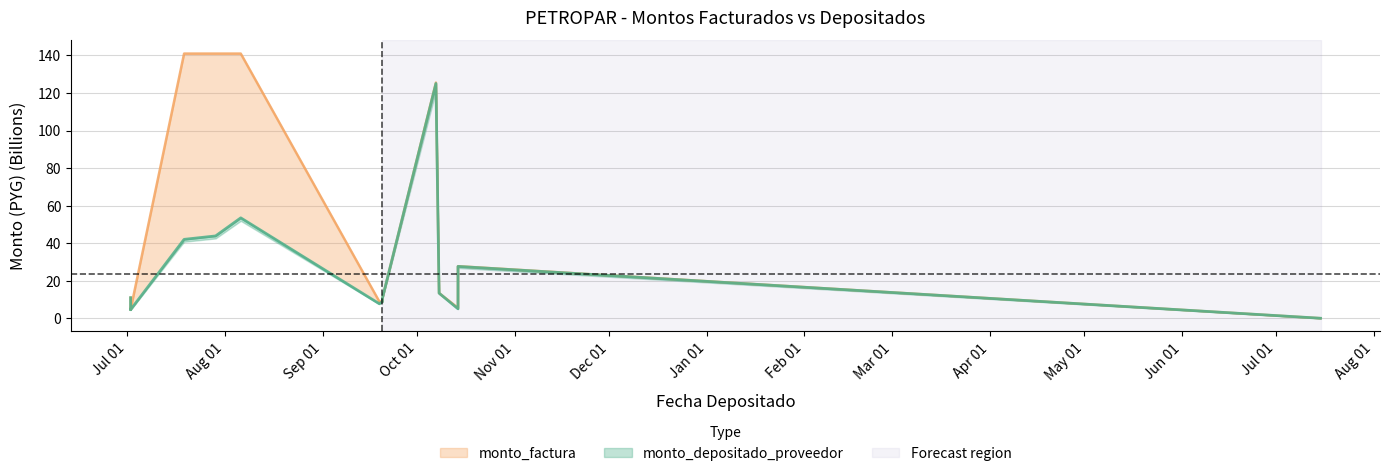

The value of monto_factura at 2013-09-20 is 18.4. True or false?

False